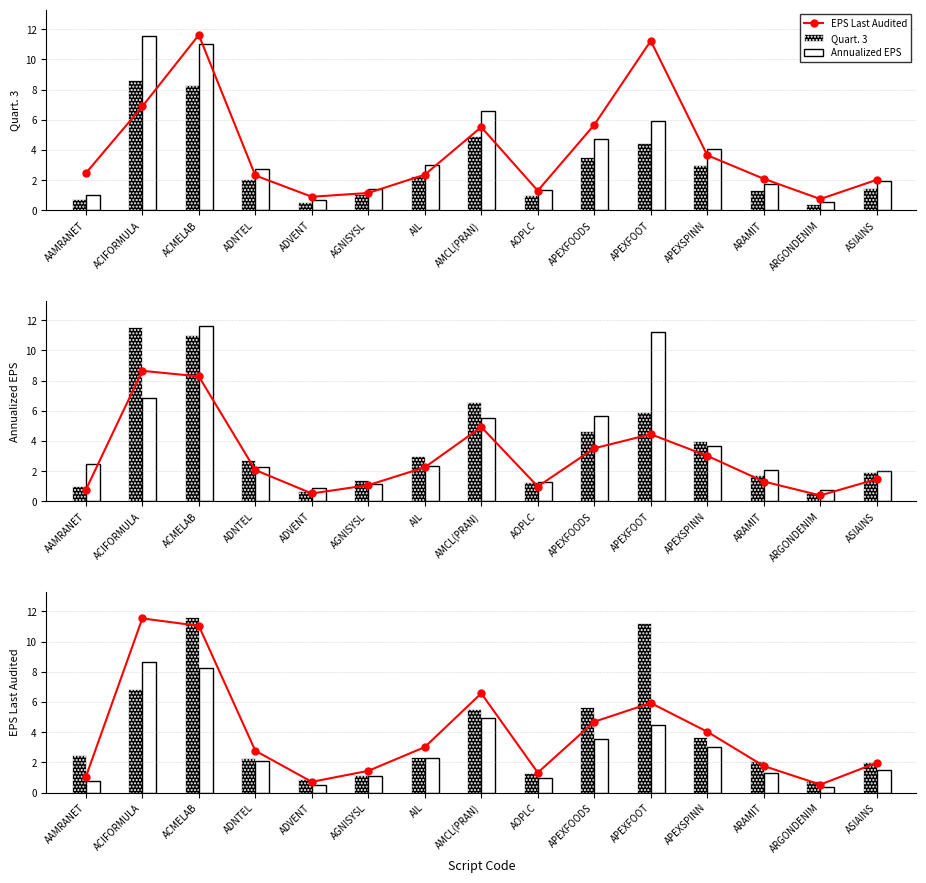

Which series has the widest spread of values?

EPS Last Audited